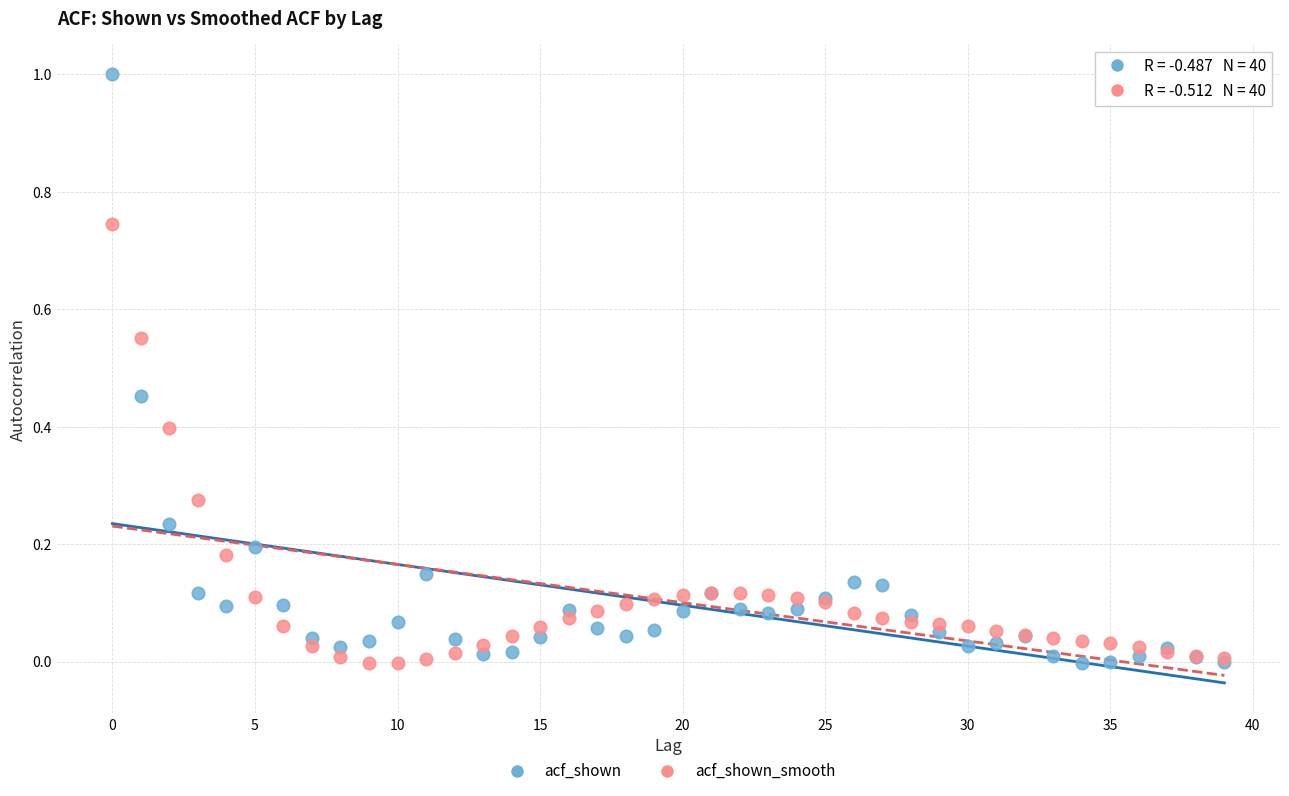

Which series has the widest spread of Y values?

acf_shown